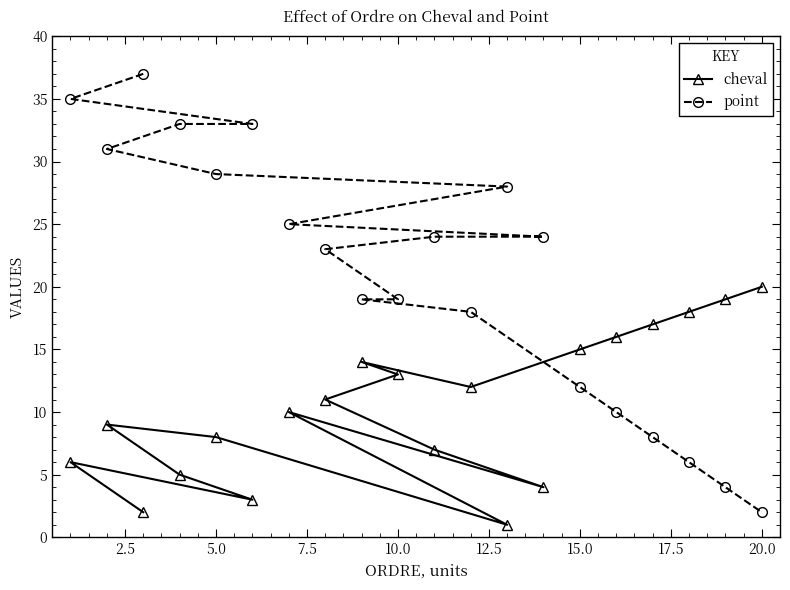

Count the number of data series in this chart.

2